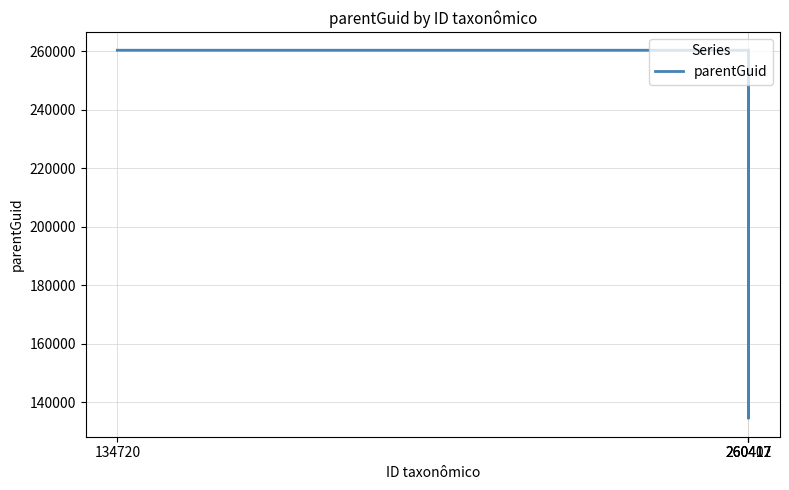

At which category does the data reach its first local valley?

260417